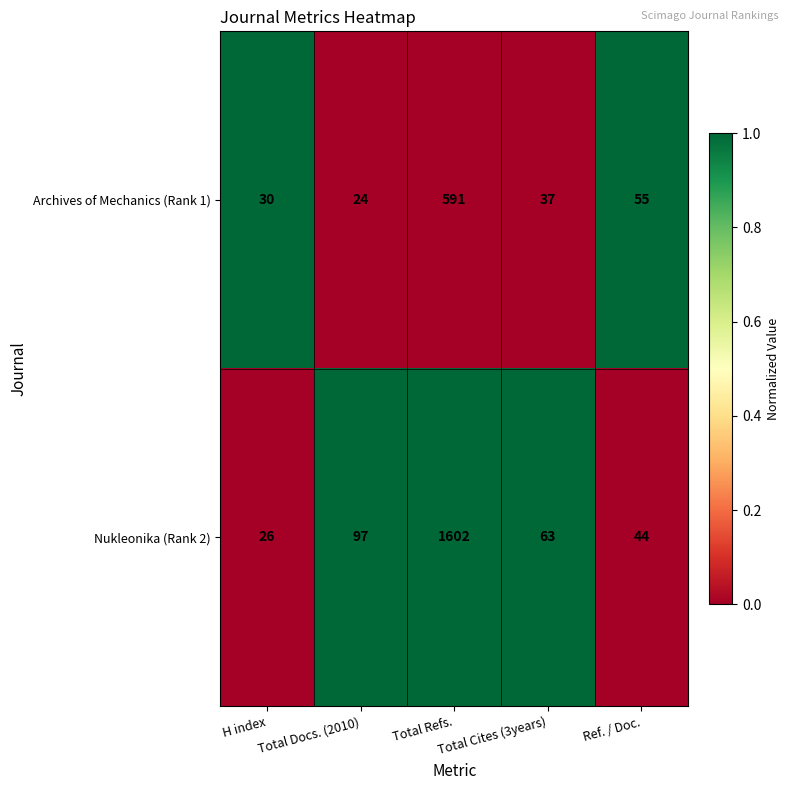

What is the sum of the Archives of Mechanics (Rank 1) values at Total Docs. (2010) and Total Cites (3years)?

61